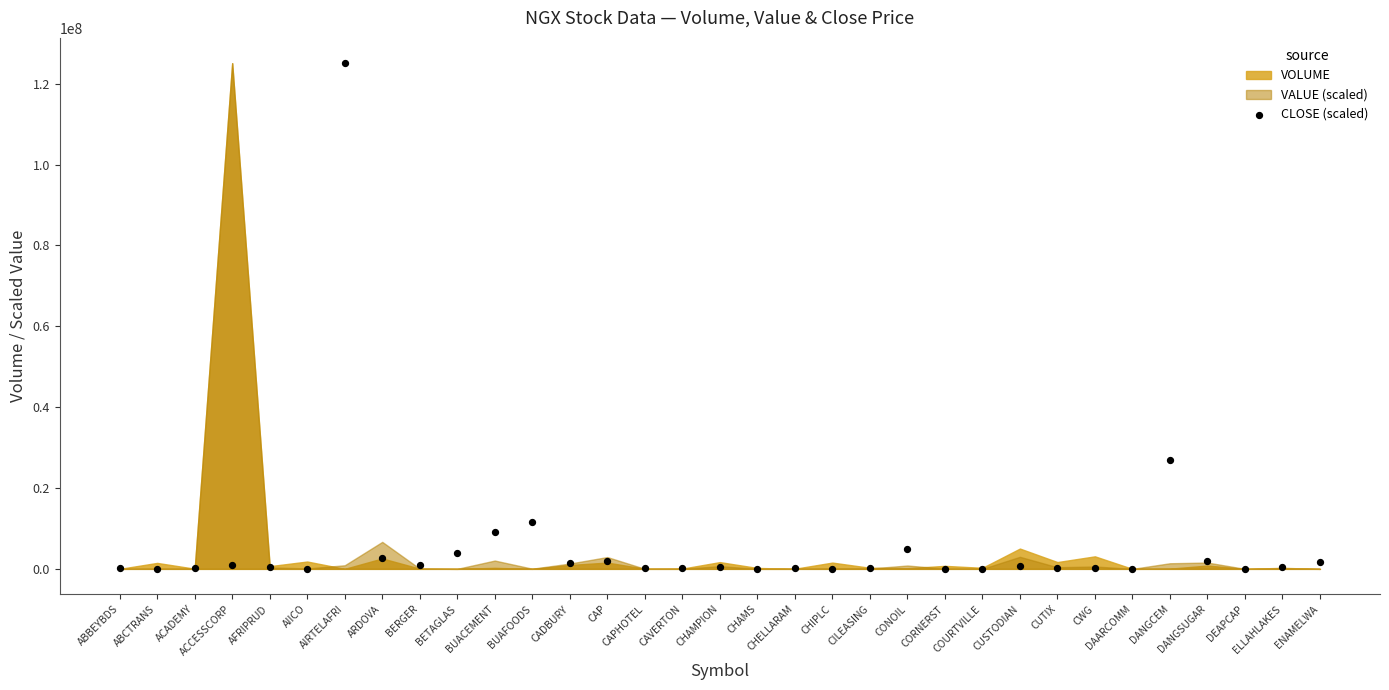

What is the range of Y values (max minus min)?

125037989.7